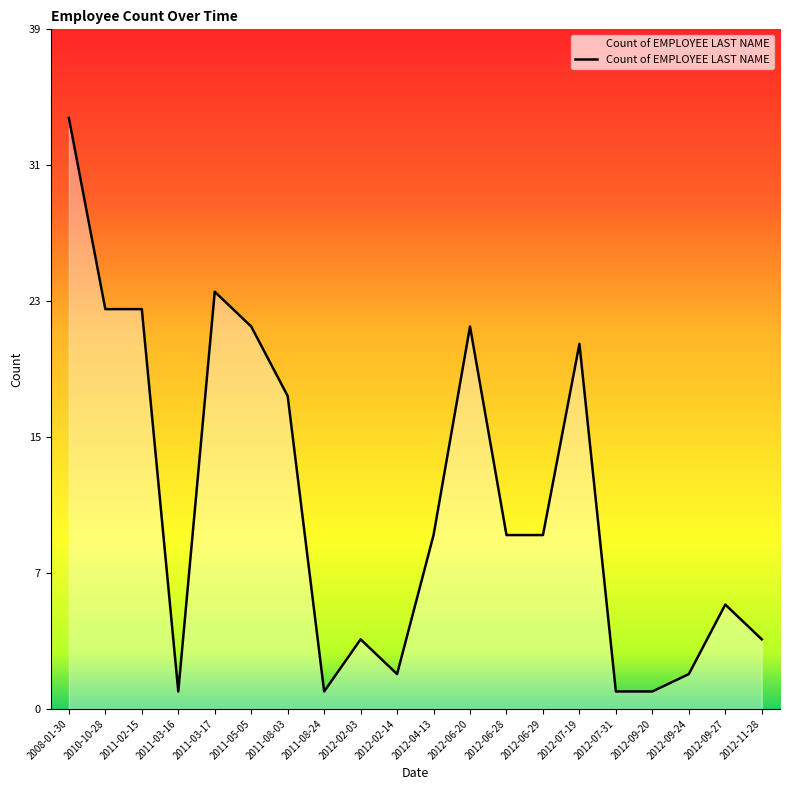

List the labels in order of value, smallest first.

2011-03-16, 2011-08-24, 2012-07-31, 2012-09-20, 2012-02-14, 2012-09-24, 2012-02-03, 2012-11-28, 2012-09-27, 2012-04-13, 2012-06-28, 2012-06-29, 2011-08-03, 2012-07-19, 2011-05-05, 2012-06-20, 2010-10-28, 2011-02-15, 2011-03-17, 2008-01-30